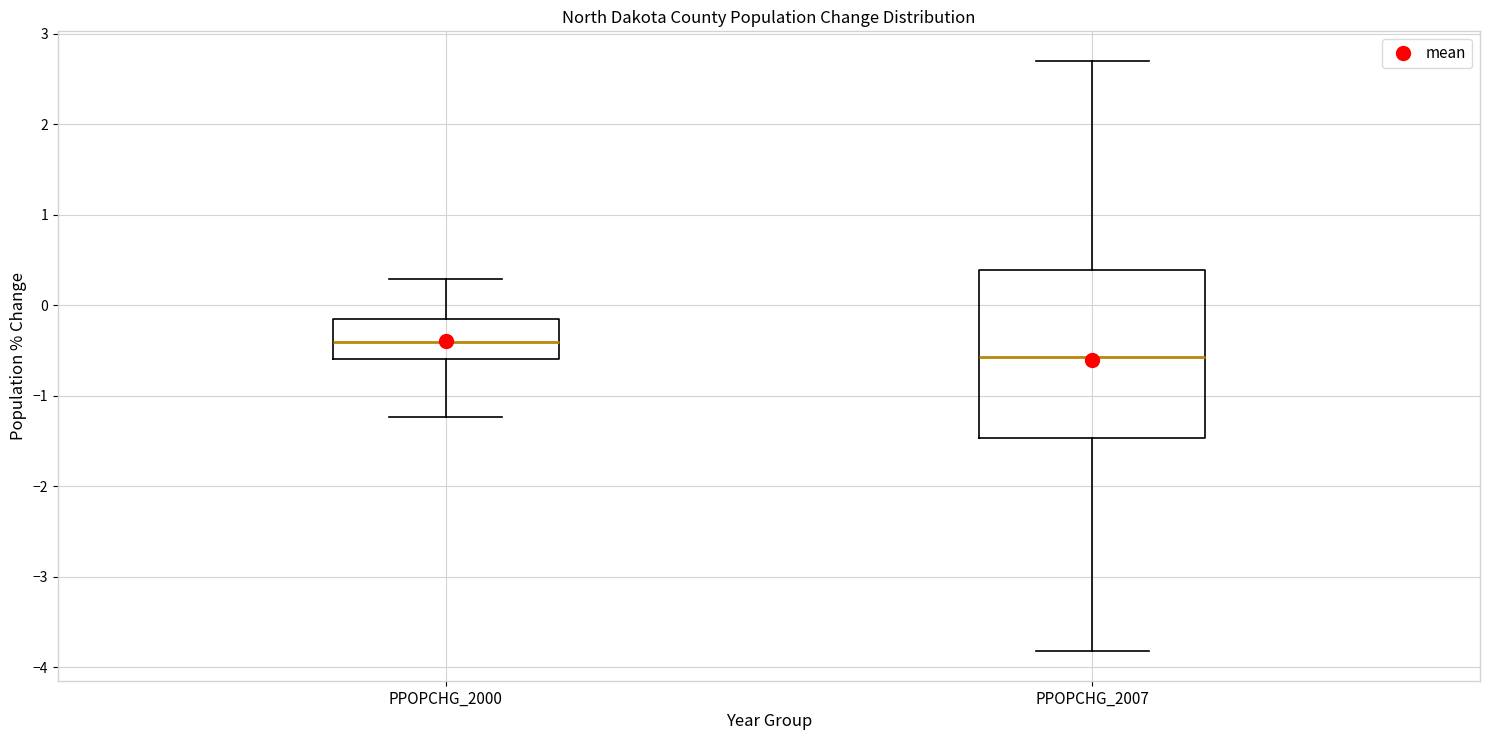

Reading left to right, read every box against the y-axis: the position of its median line, the range the box covers, and the ends of its whiskers. The values are not printed on the chart, so give them approximately, as read against the axis.

PPOPCHG_2000: median -0.4, box -0.6 to -0.1, whiskers -1.2 to 0.3
PPOPCHG_2007: median -0.6, box -1.5 to 0.4, whiskers -3.8 to 2.7